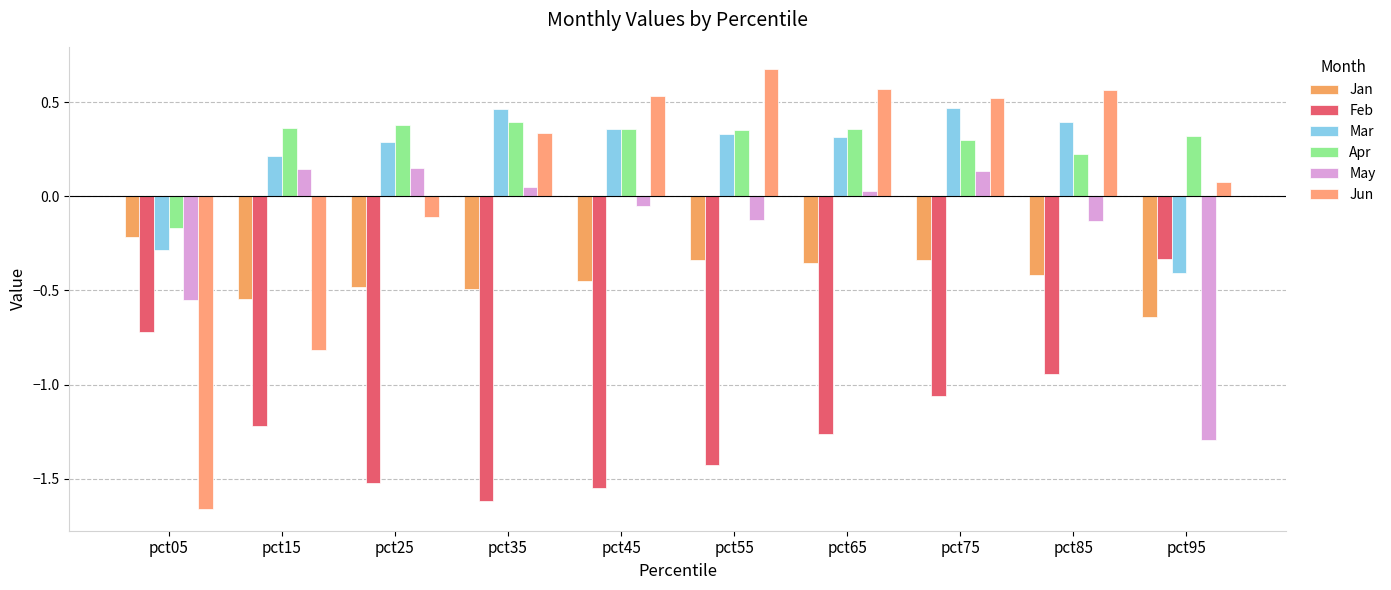

Reading right to left, list all the values displayed in this chart.

Jan: -0.6	-0.4	-0.3	-0.4	-0.3	-0.4	-0.5	-0.5	-0.5	-0.2
Feb: -0.3	-0.9	-1.1	-1.3	-1.4	-1.5	-1.6	-1.5	-1.2	-0.7
Mar: -0.4	0.4	0.5	0.3	0.3	0.4	0.5	0.3	0.2	-0.3
Apr: 0.3	0.2	0.3	0.4	0.4	0.4	0.4	0.4	0.4	-0.2
May: -1.3	-0.1	0.1	0.0	-0.1	-0.1	0.0	0.2	0.1	-0.6
Jun: 0.1	0.6	0.5	0.6	0.7	0.5	0.3	-0.1	-0.8	-1.7